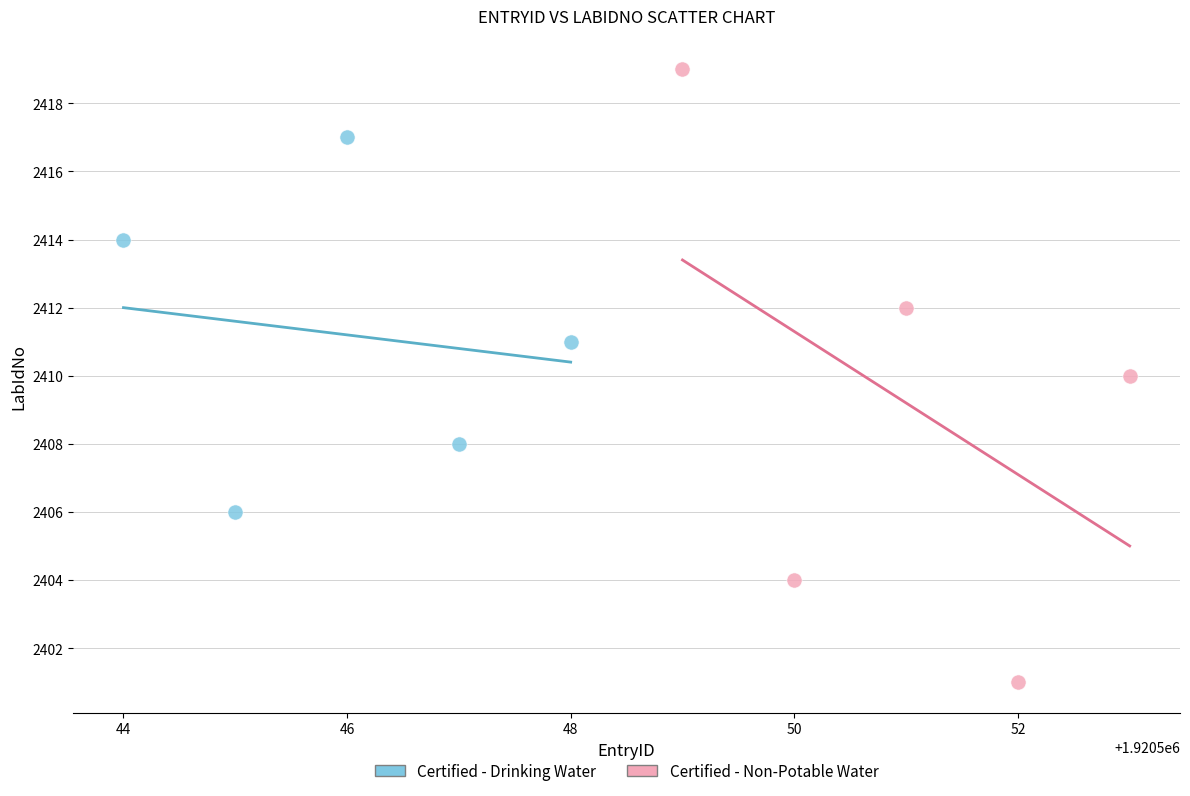

Which series has the largest Y range (max minus min)?

Certified - Non-Potable Water